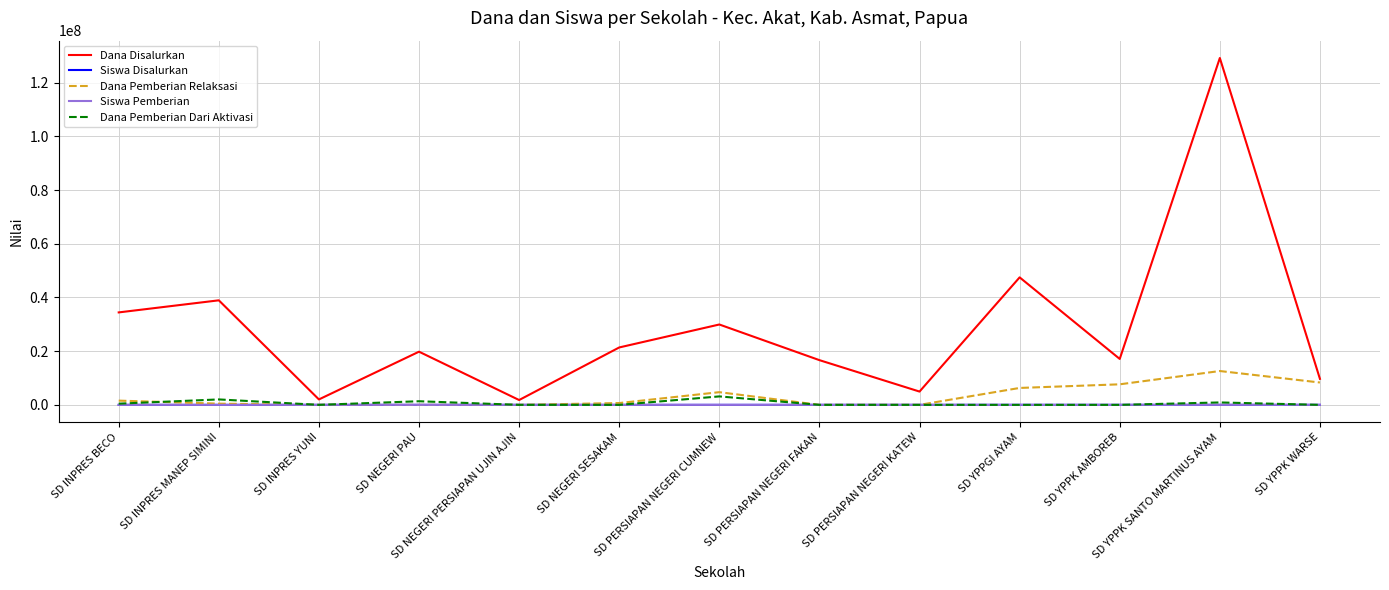

Does the chart have visible grid lines?

Yes